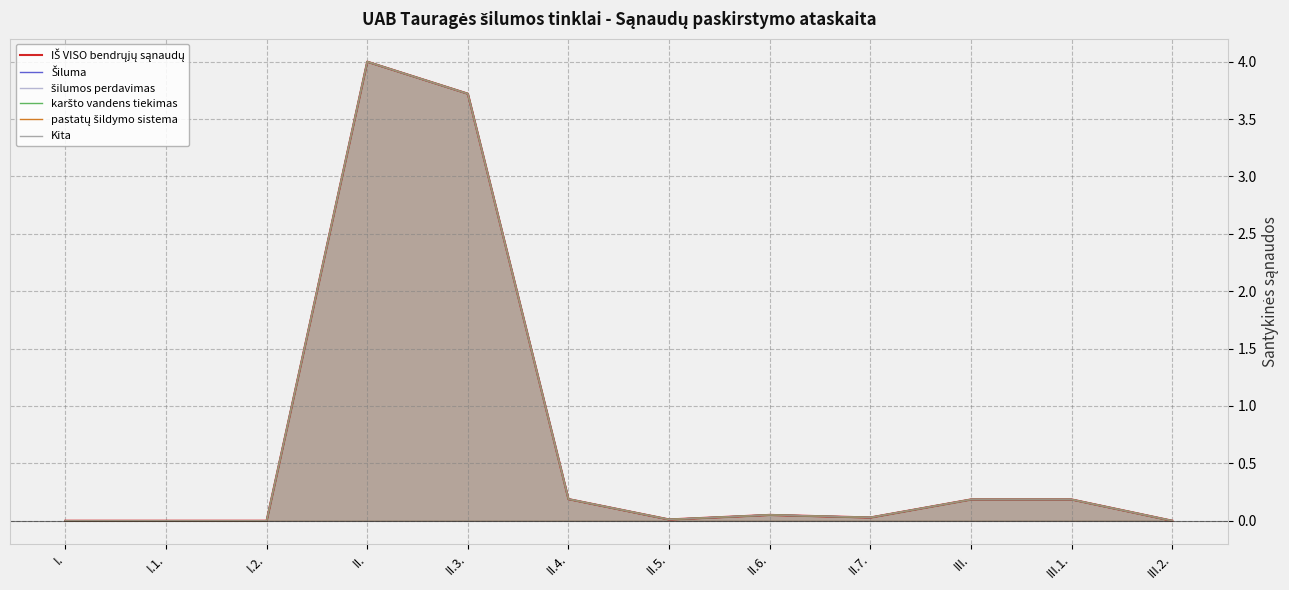

What is the highest value of the pastatų šildymo sistema series?

4.0